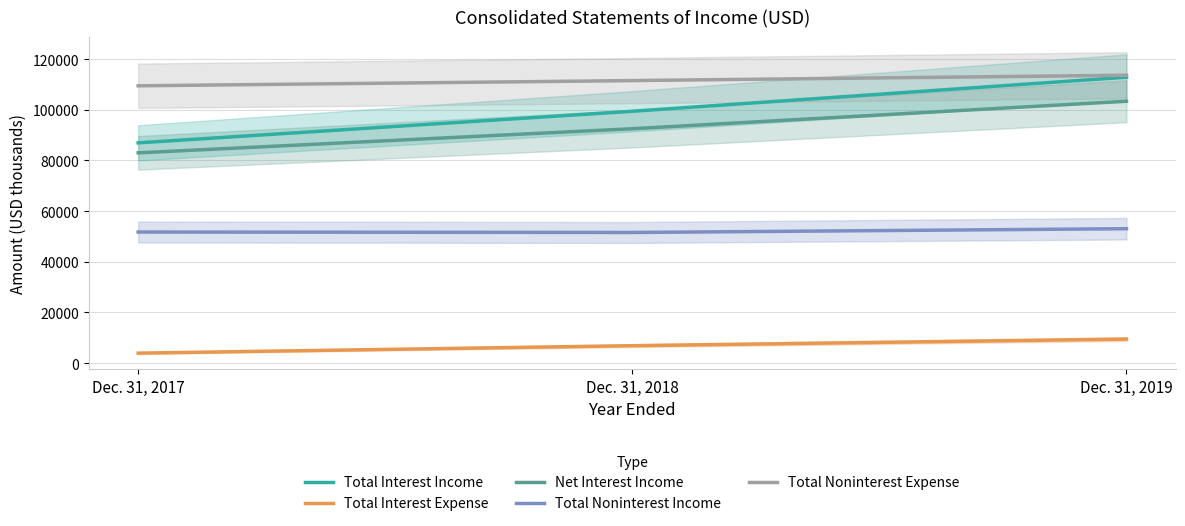

What is the average value of the Total Interest Income series?

99720